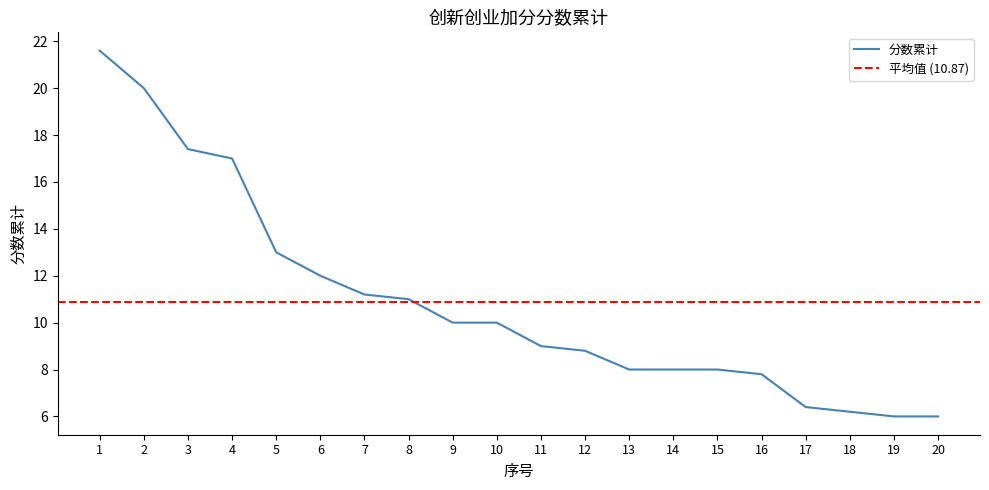

Is it true that the value at 18 is 6.2?

True